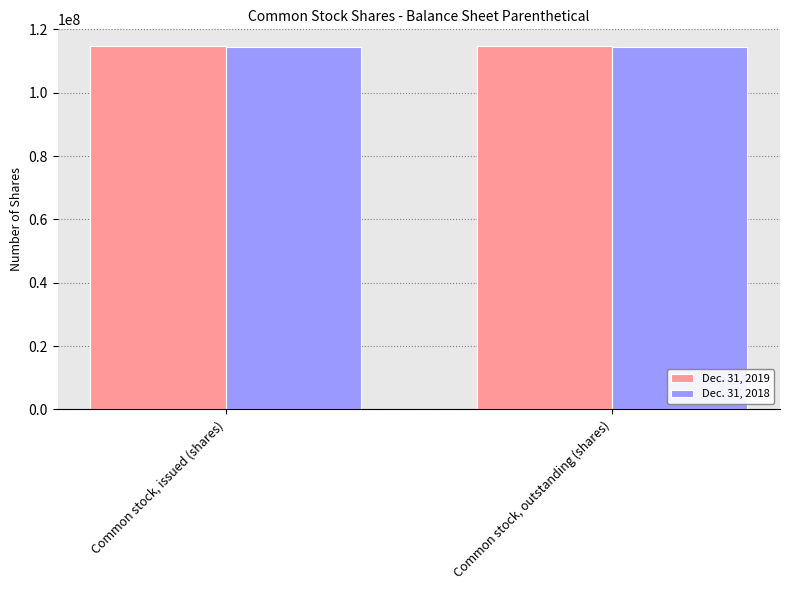

What is the greatest value displayed?

114837533